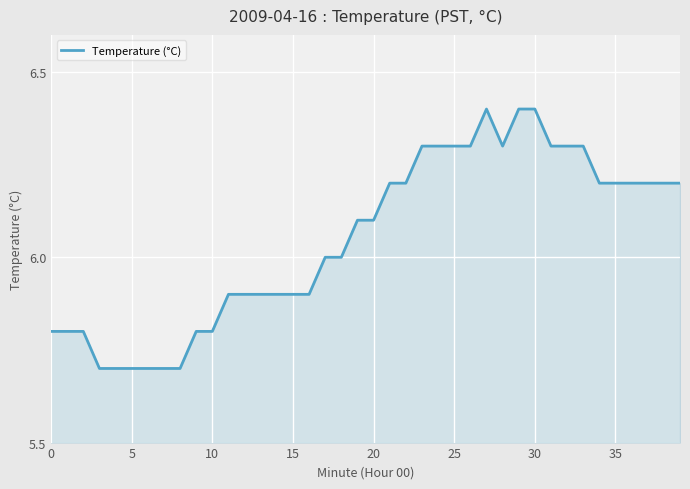

What is the greatest value displayed?

6.4